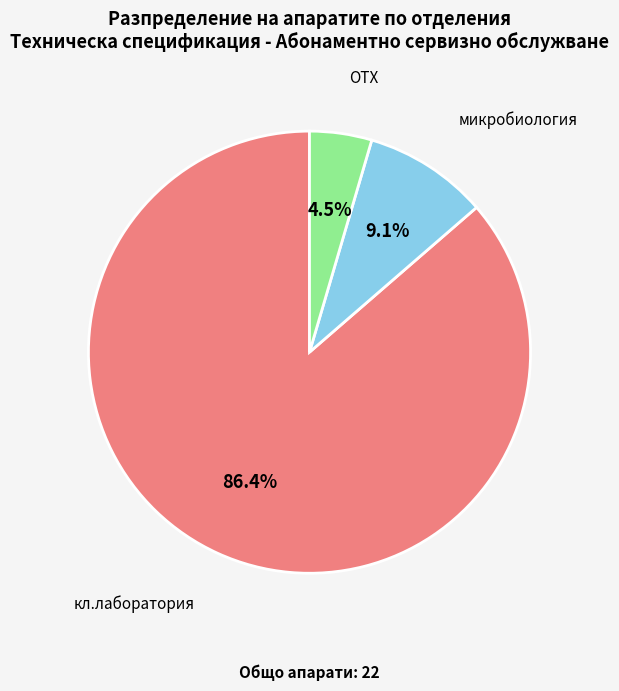

Count the number of slices in the pie.

3